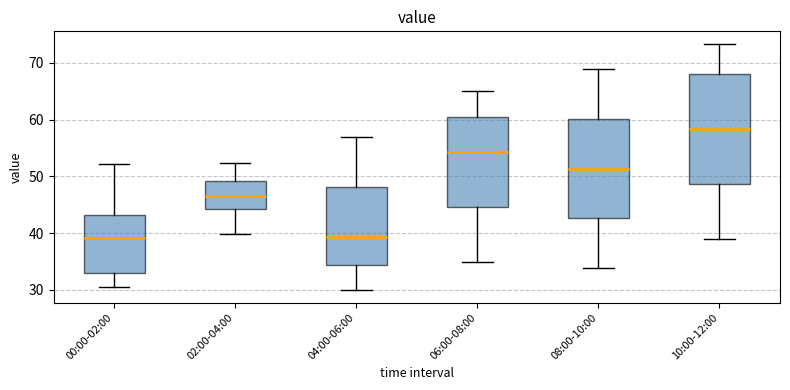

Reading left to right, transcribe this box plot: for each box, give where its median line is, the range the box spans, and where its two whiskers end, as read against the y-axis. The values are not printed on the chart, so give them approximately, as read against the axis.

00:00-02:00: median 39, box 33 to 43, whiskers 30 to 52
02:00-04:00: median 47, box 44 to 49, whiskers 40 to 52
04:00-06:00: median 39, box 34 to 48, whiskers 30 to 57
06:00-08:00: median 54, box 45 to 61, whiskers 35 to 65
08:00-10:00: median 51, box 43 to 60, whiskers 34 to 69
10:00-12:00: median 58, box 49 to 68, whiskers 39 to 73